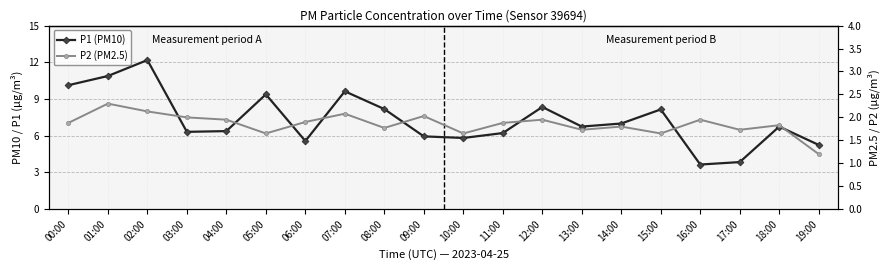

At which category does P1 (PM10) reach its first local peak?

02:00